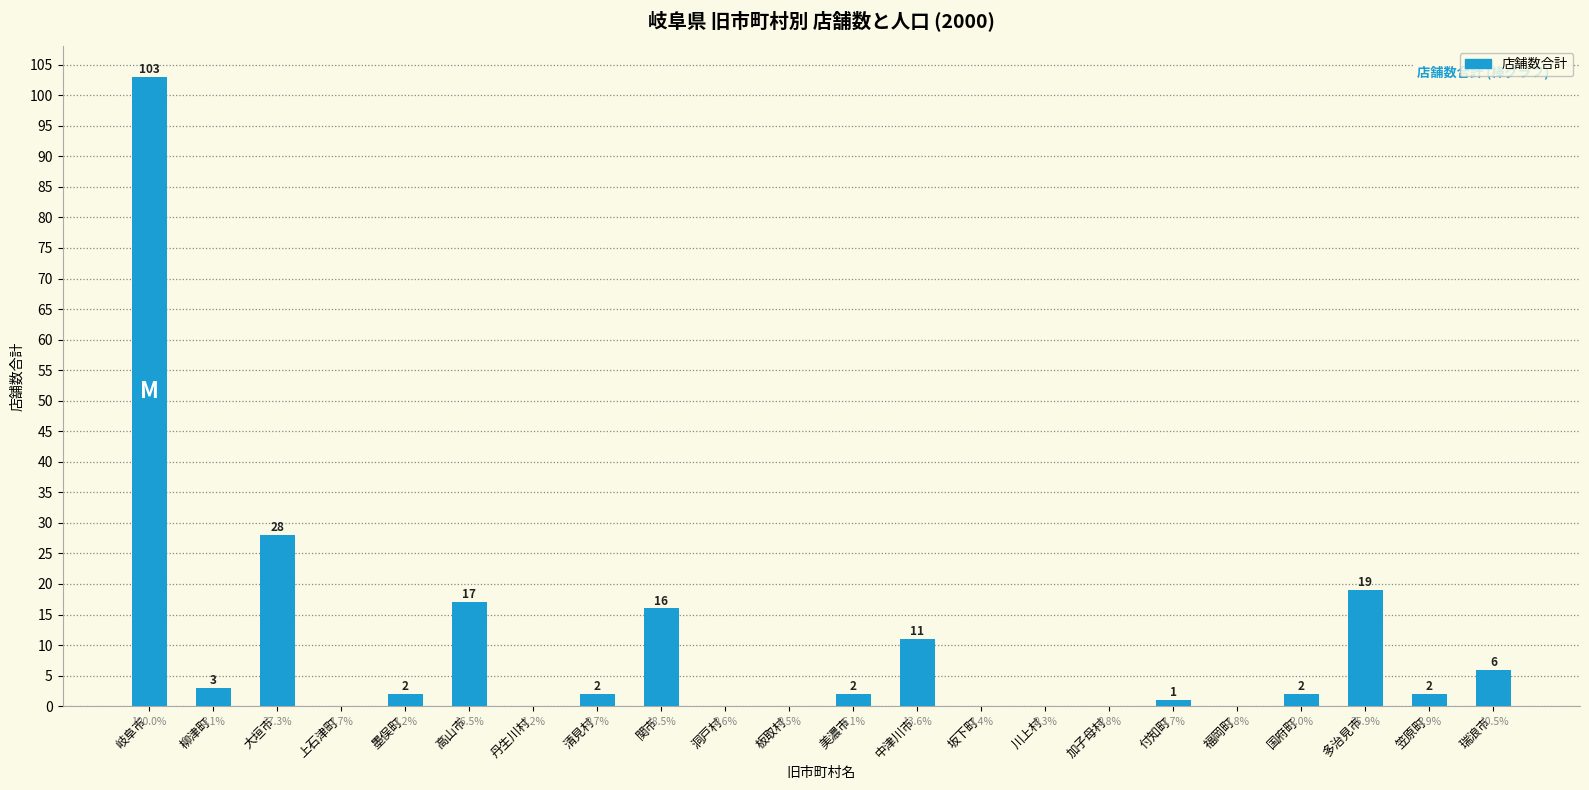

Are the bars horizontal?

No